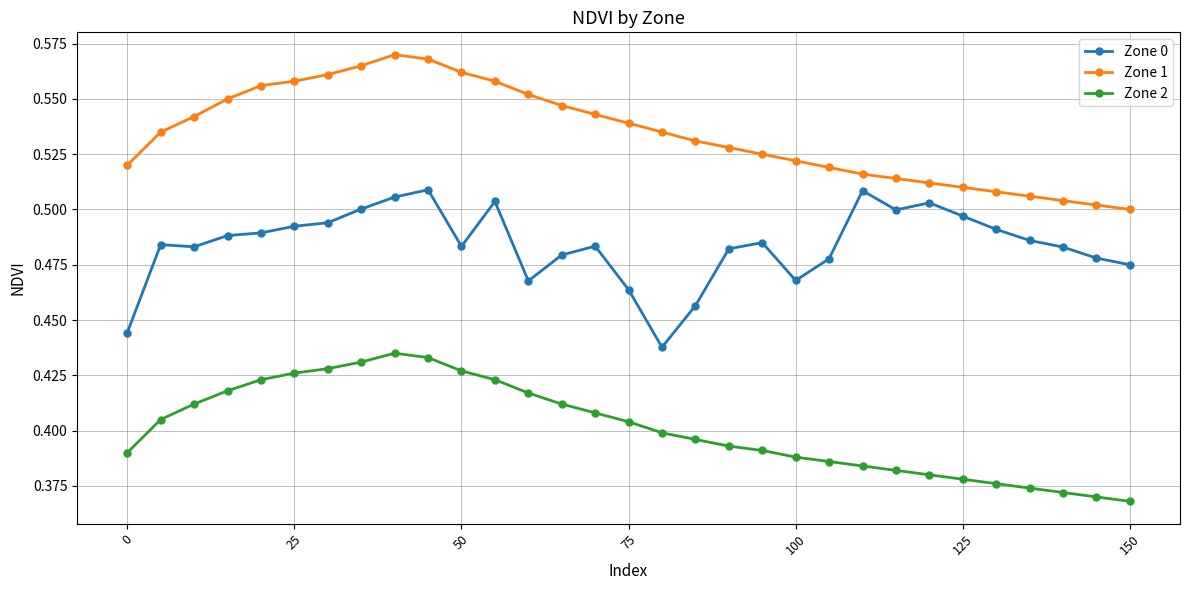

True or false: Zone 2 and Zone 1 intersect in this chart.

False